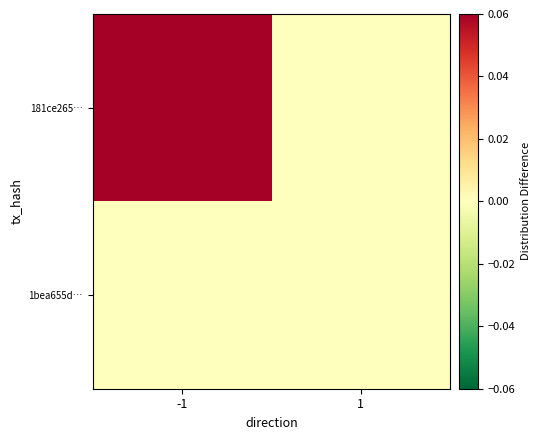

Which series changed the most between -1 and 1?

181ce265…